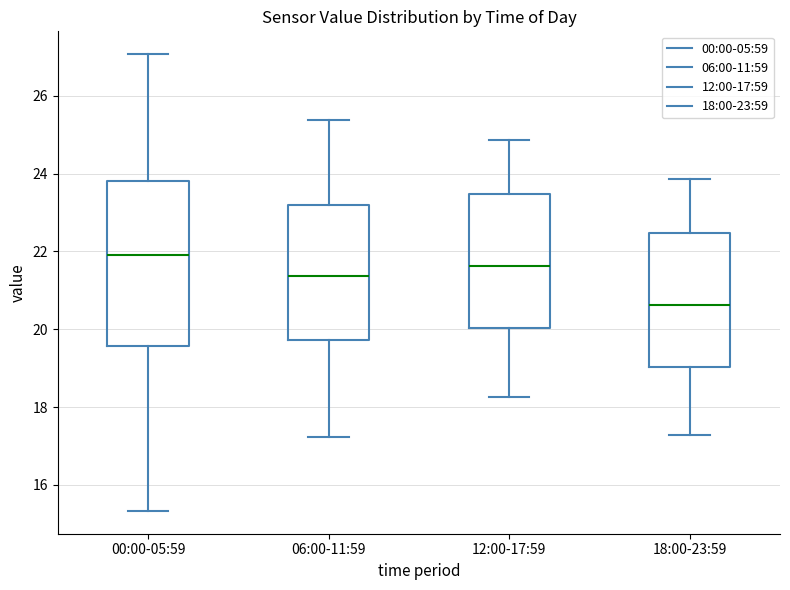

Reading left to right, transcribe this box plot: for each box, give where its median line is, the range the box spans, and where its two whiskers end, as read against the y-axis. The values are not printed on the chart, so give them approximately, as read against the axis.

00:00-05:59: median 22.0, box 19.6 to 23.8, whiskers 15.4 to 27.0
06:00-11:59: median 21.4, box 19.8 to 23.2, whiskers 17.2 to 25.4
12:00-17:59: median 21.6, box 20.0 to 23.4, whiskers 18.2 to 24.8
18:00-23:59: median 20.6, box 19.0 to 22.4, whiskers 17.2 to 23.8